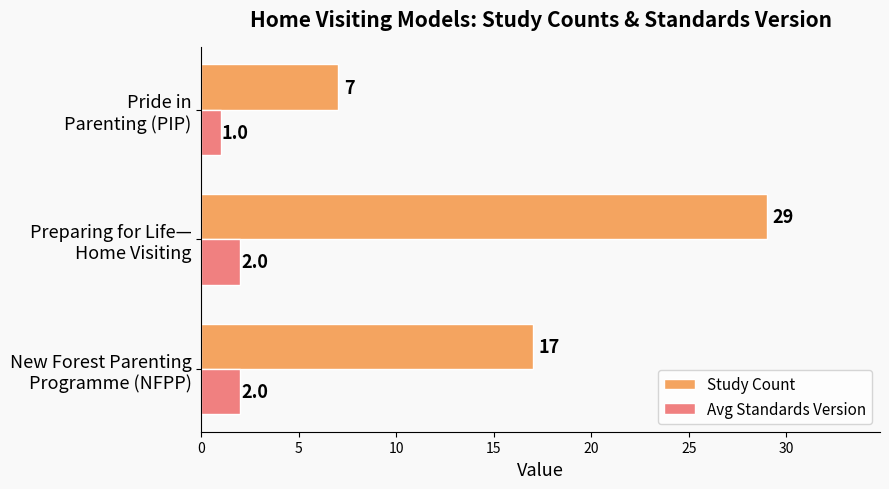

Which series has the widest spread of values?

Study Count